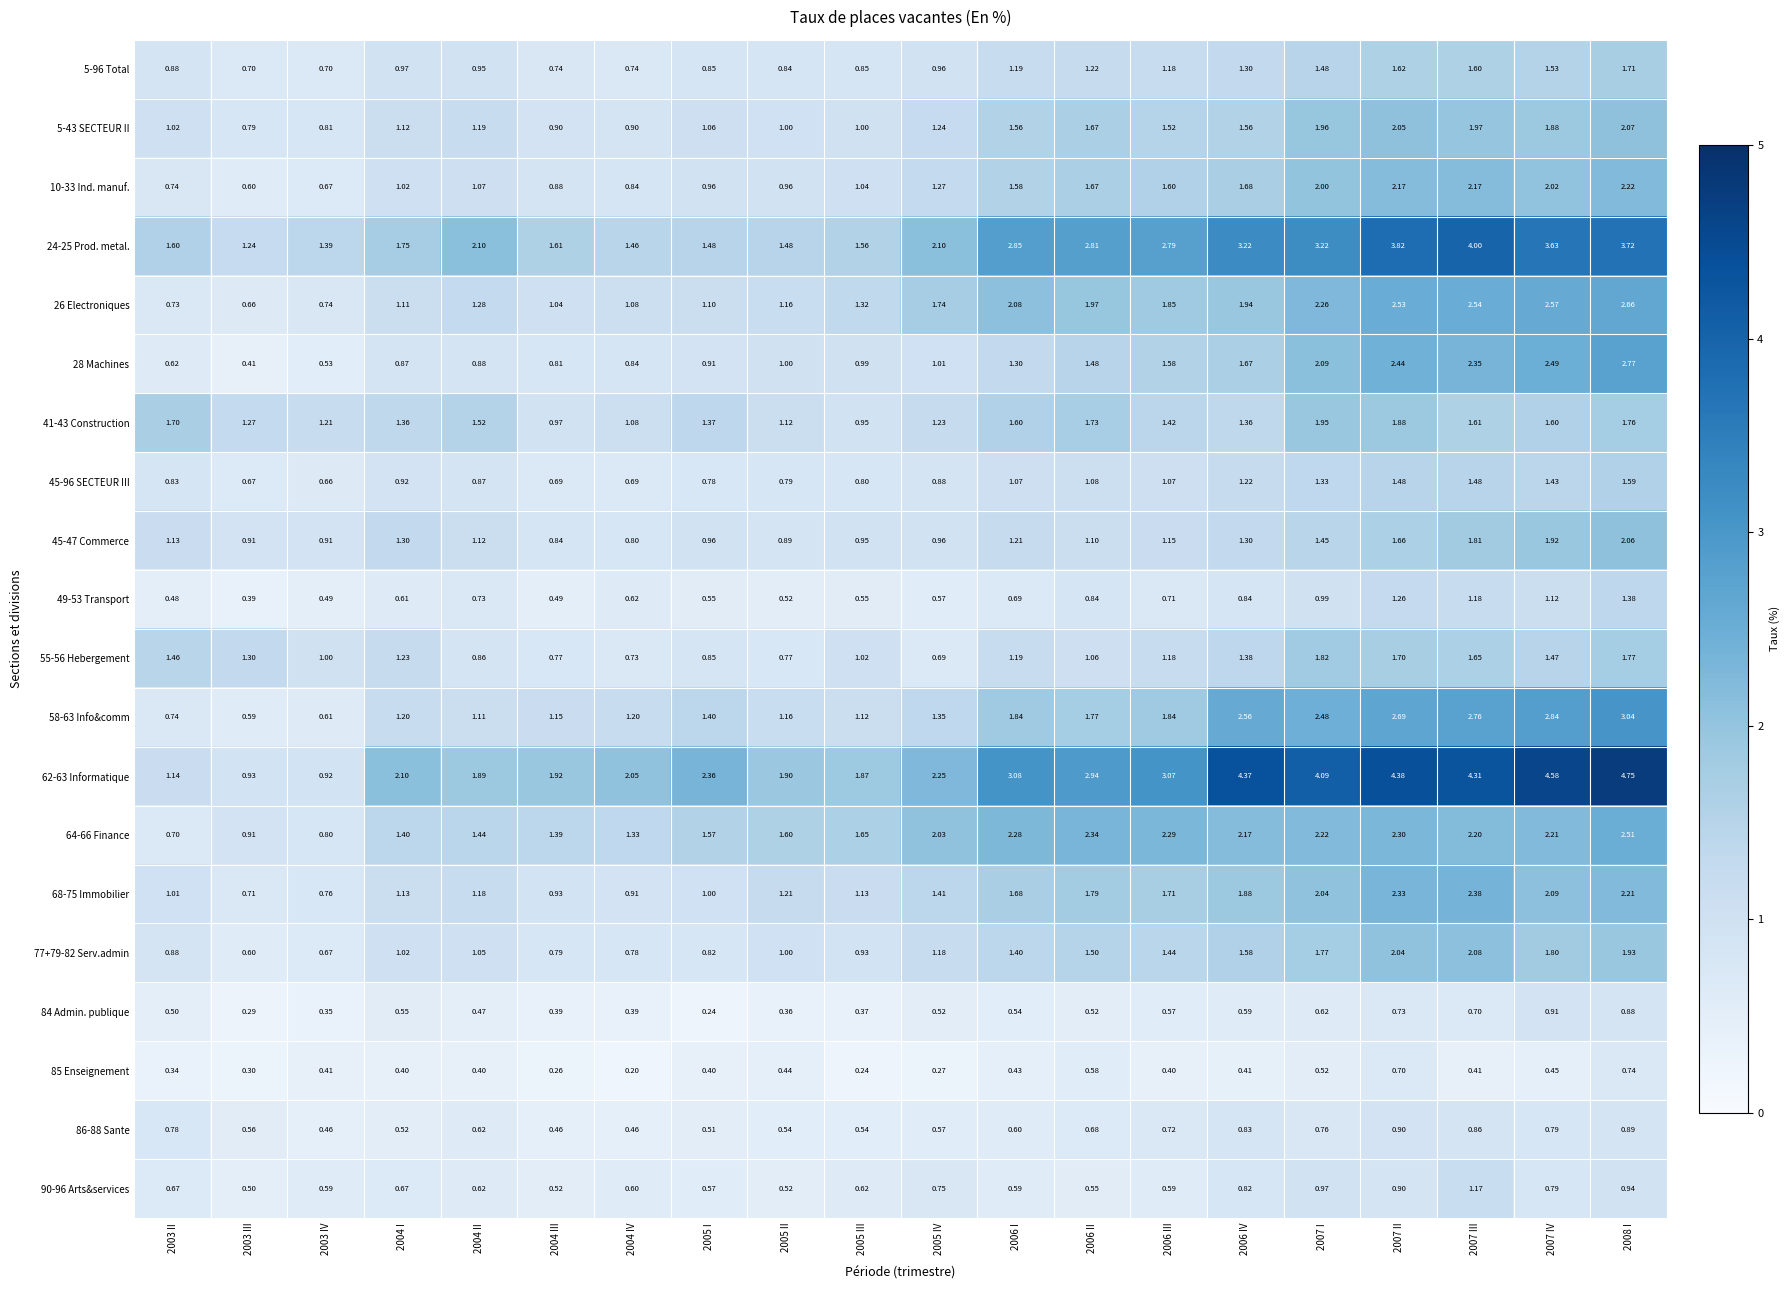

Is the value of 55-56 Hebergement at 2005 II greater than the value of 5-43 SECTEUR II at 2007 IV?

No